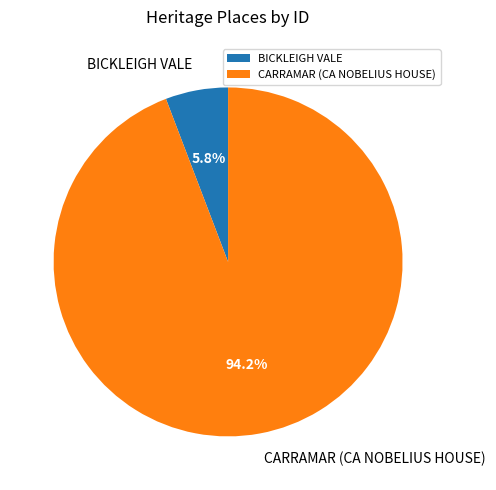

What is the majority slice?

CARRAMAR (CA NOBELIUS HOUSE)